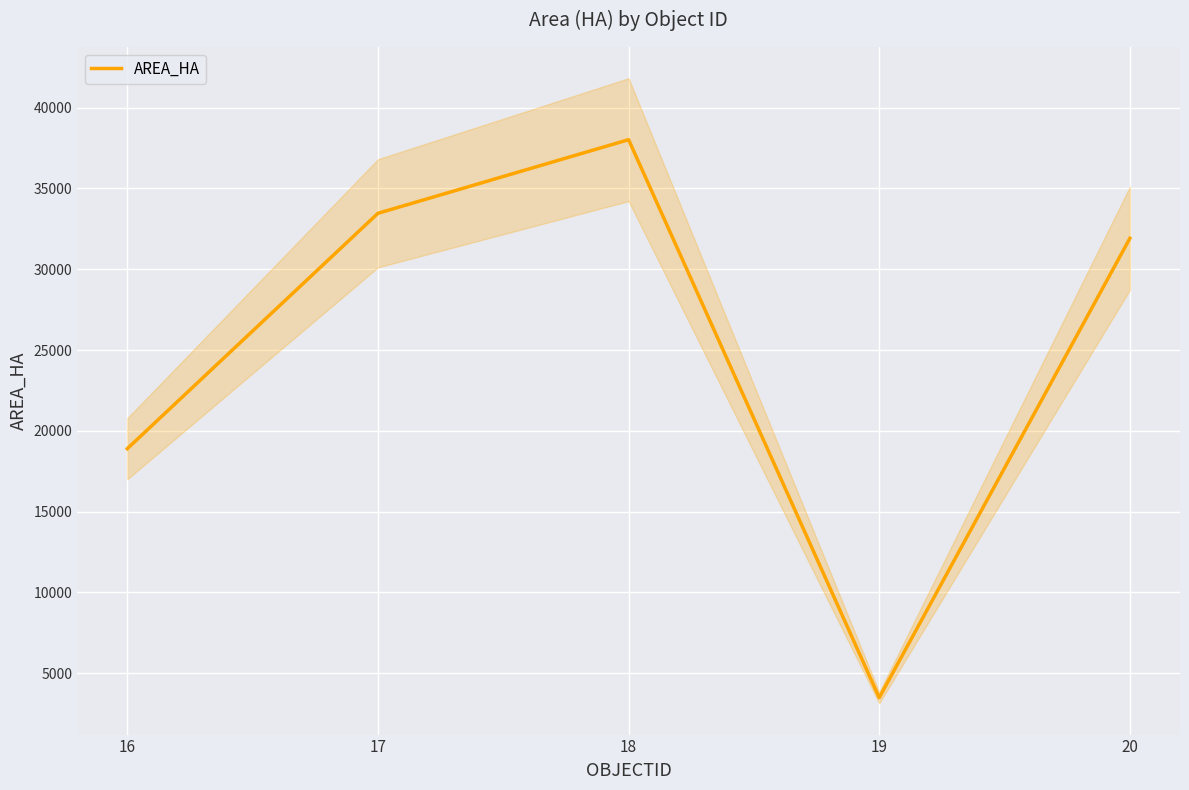

What is the value of the 2nd point from the left?

33458.7